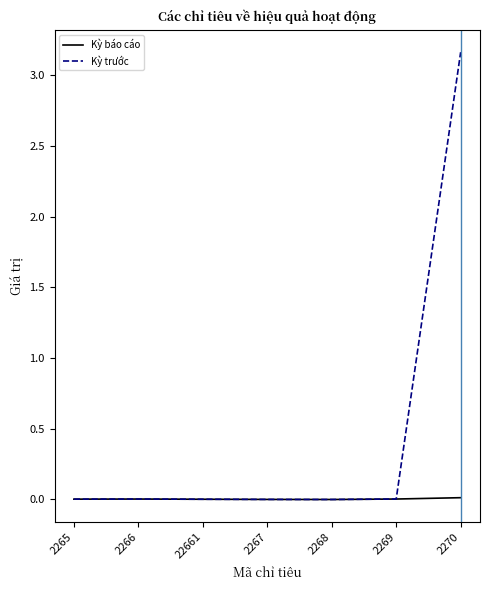

The value of Kỳ trước at 2268 is 0.0. True or false?

True